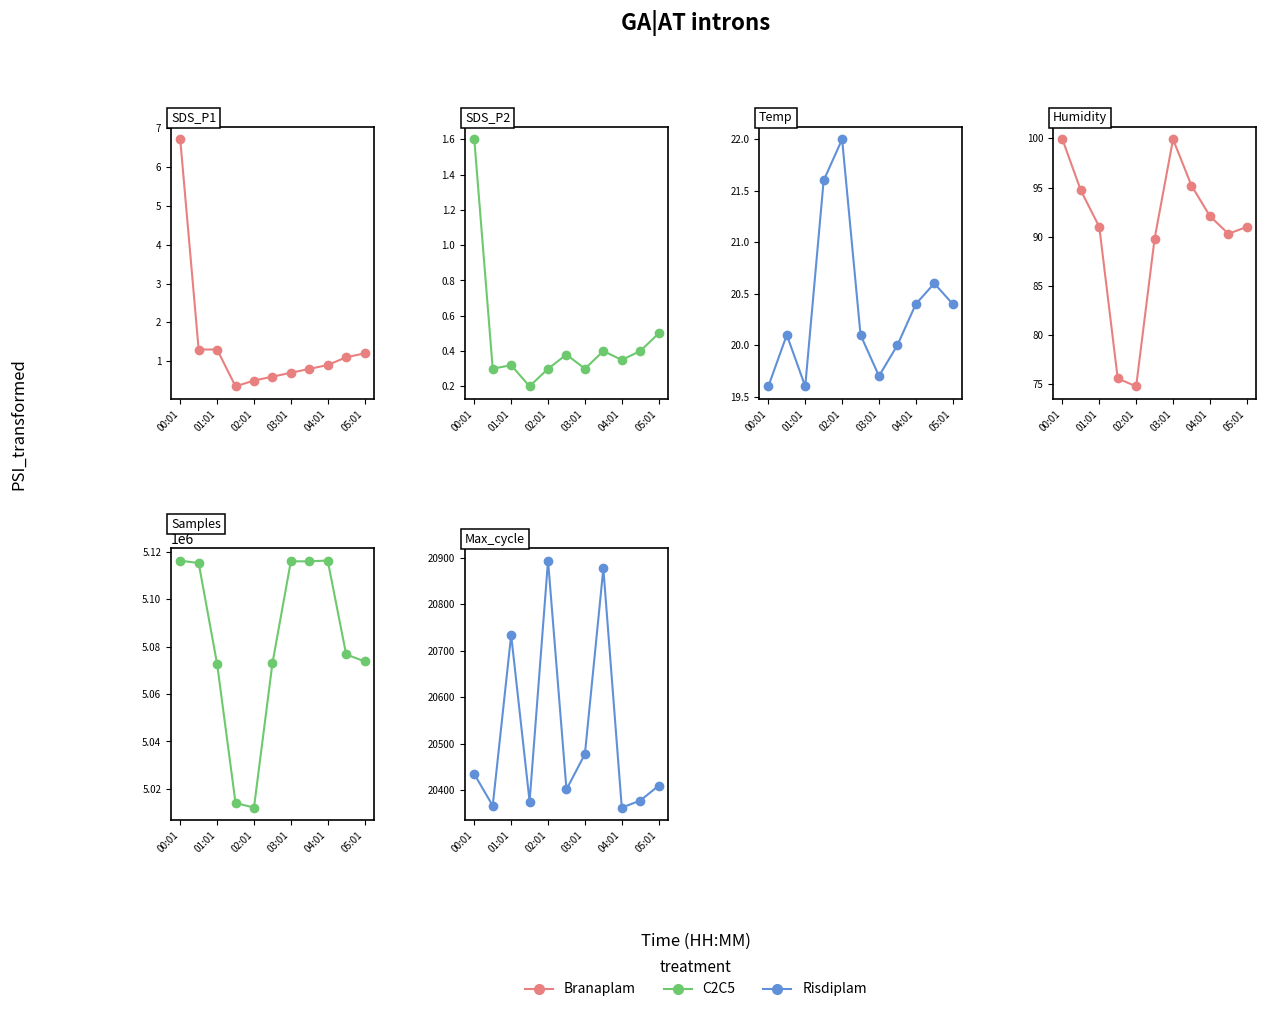

What is the sum of the Max_cycle values at 7 and 6?

41355.0